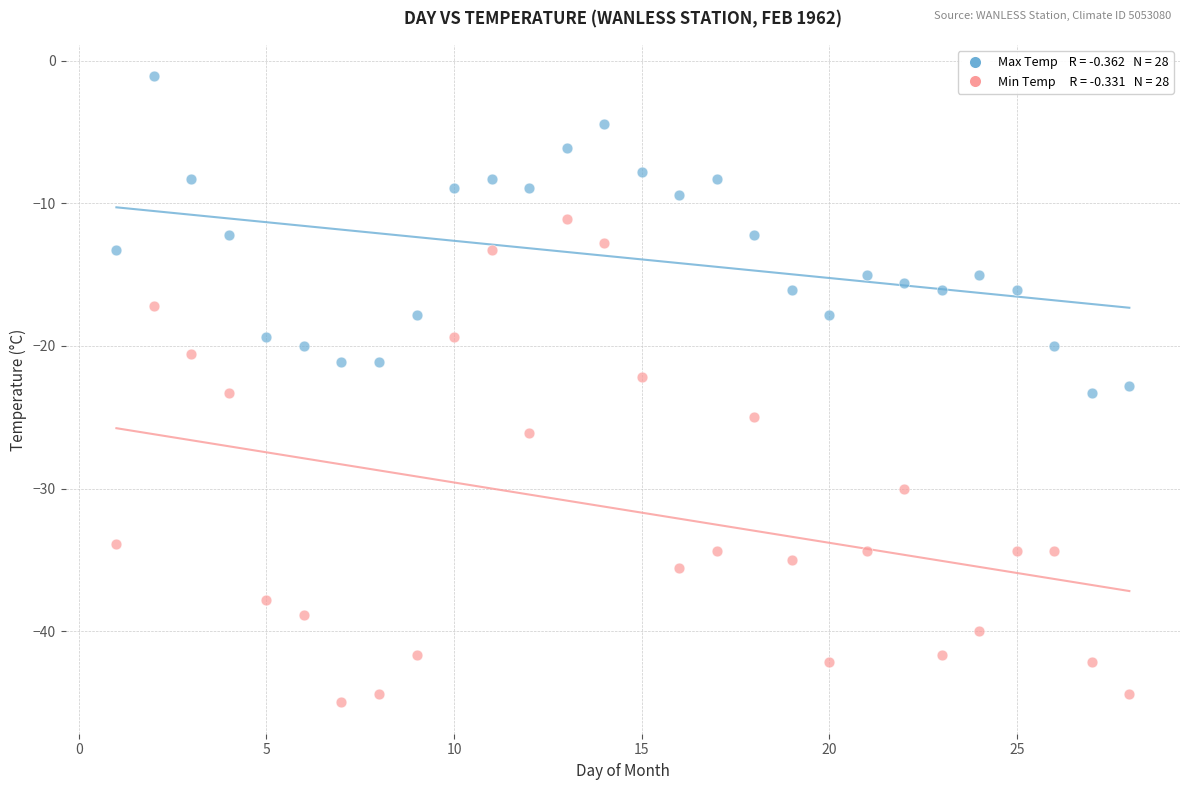

Across all data points, what is the range of X values (max minus min)?

27.0